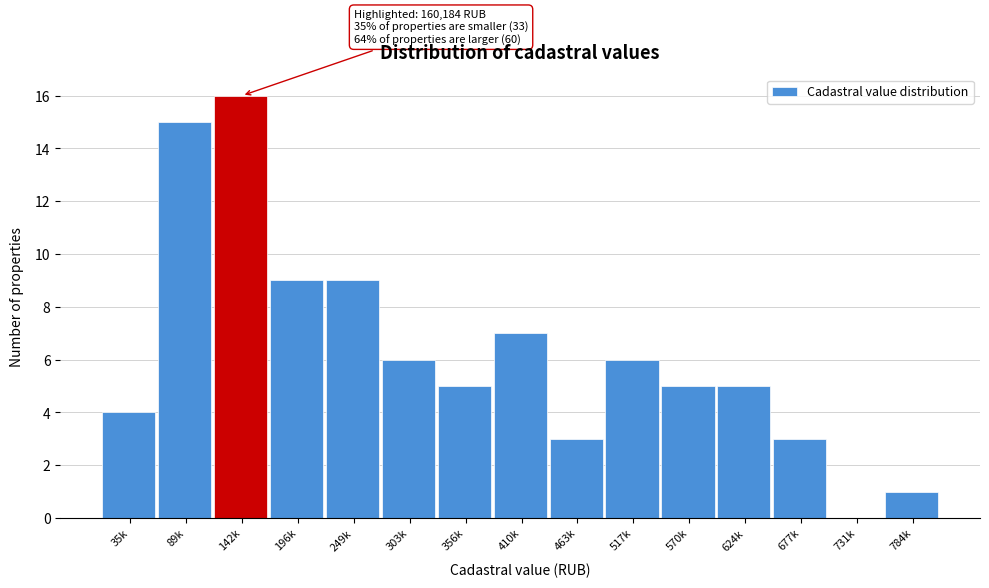

Reading left to right, what are all the values shown in this chart?

35k=4	89k=15	142k=16	196k=9	249k=9	303k=6	356k=5	410k=7	463k=3	517k=6	570k=5	624k=5	677k=3	731k=0	784k=1